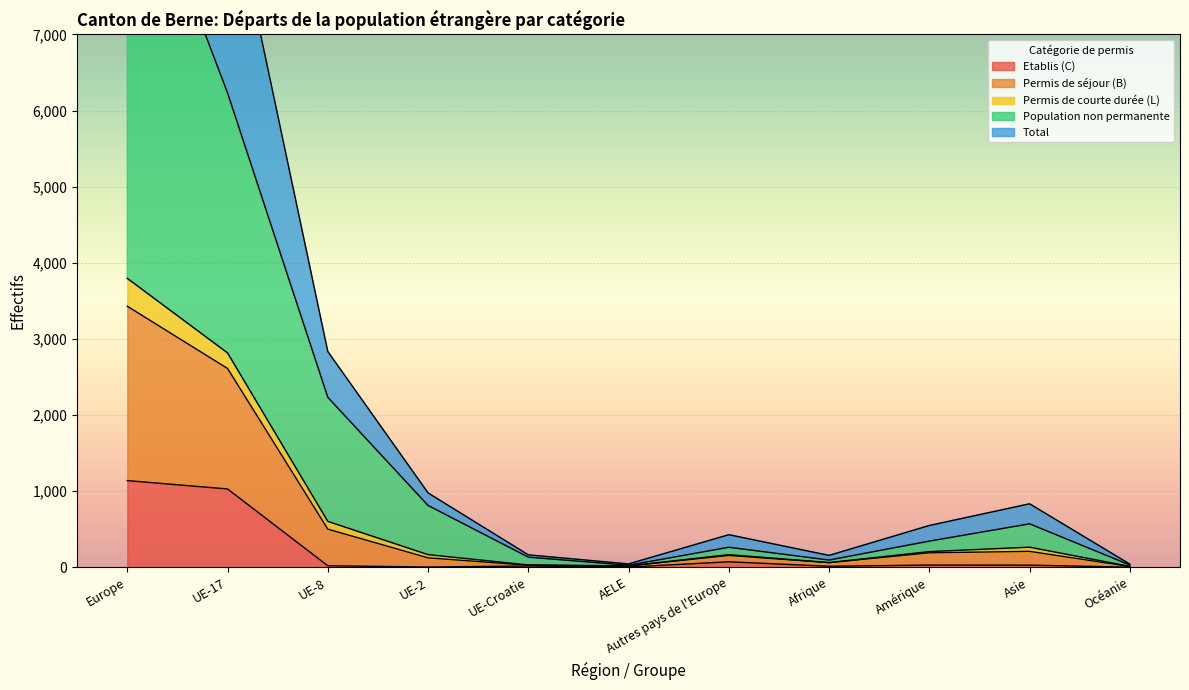

Which has a higher value, AELE or Europe?

Europe